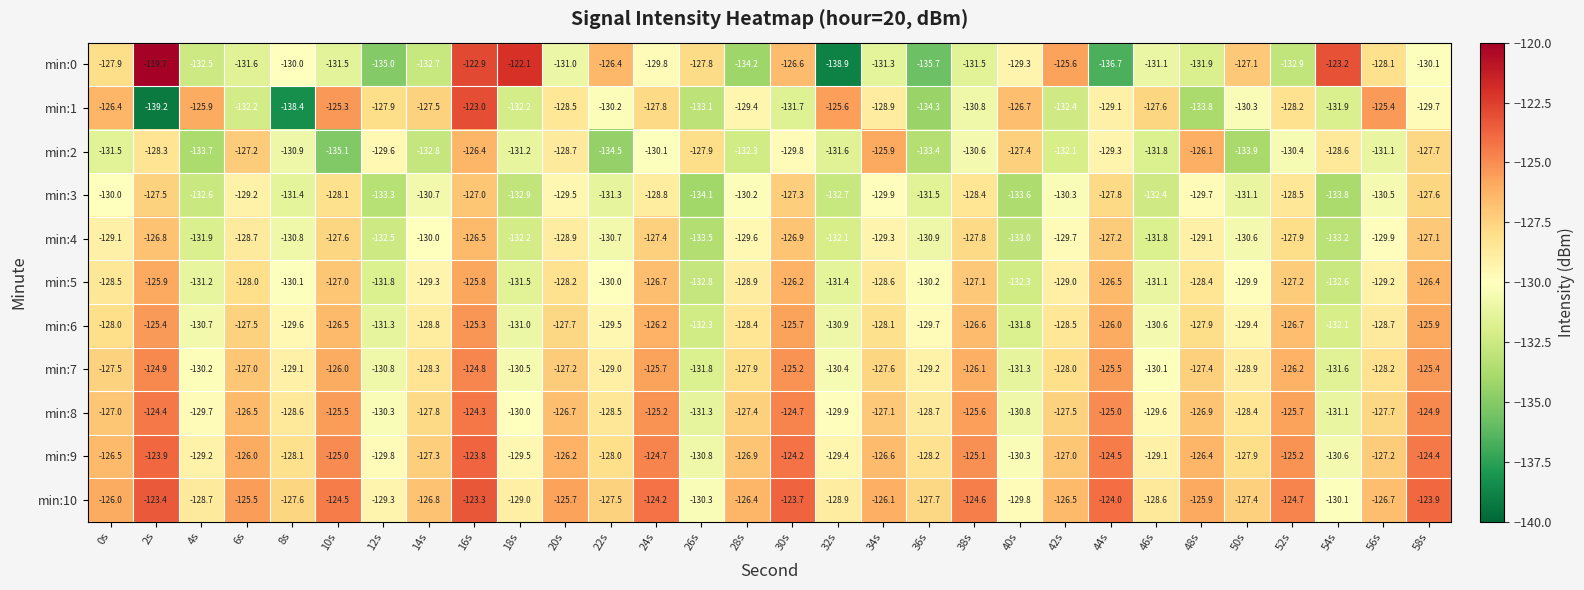

What is the sum of all min:6 values?

-3856.8